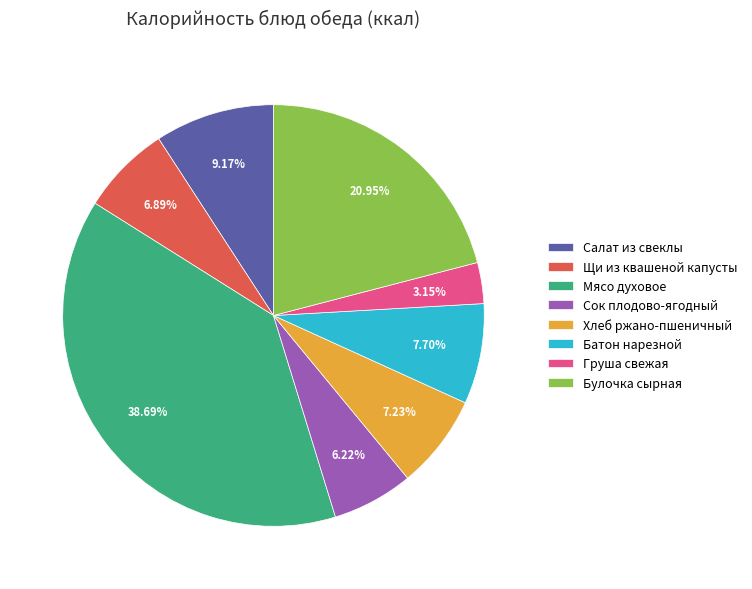

To the nearest percent, what percentage of the pie is Щи из квашеной капусты?

7%